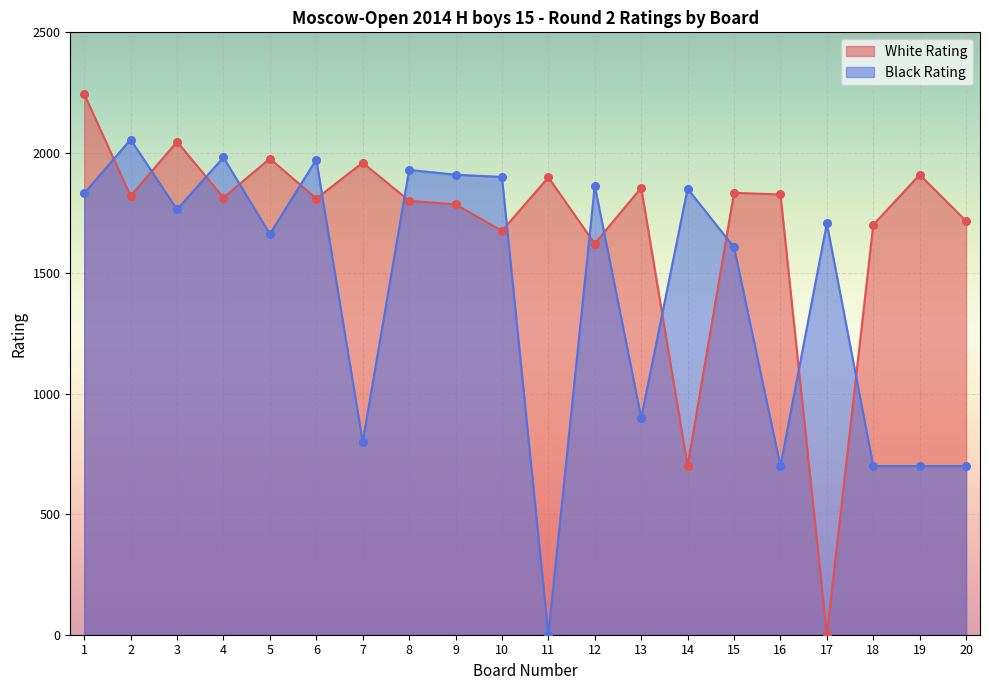

What are all the series names shown in the legend?

White Rating, Black Rating